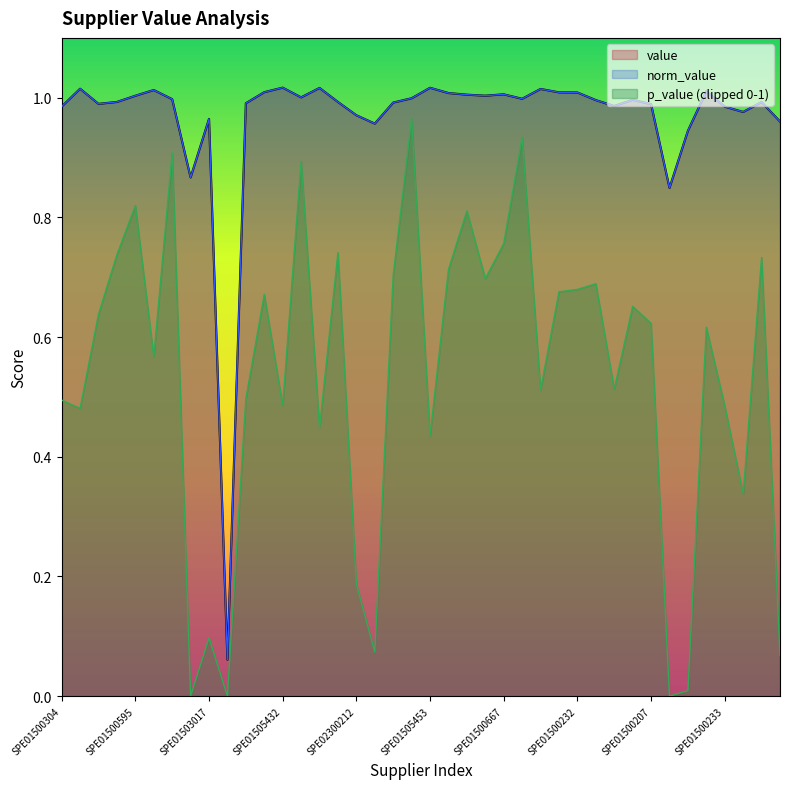

List the labels in order of p_value value, largest first.

SPE01500581, SPE01500666, SPE01500124, SPE01501145, SPE01500595, SPE01500614, SPE01500667, SPE01500145, SPE01500589, SPE01502248, SPE01500231, SPE01502001, SPE01500839, SPE01503648, SPE01500232, SPE01500604, SPE01500230, SPE01505396, SPE01500193, SPE01500207, SPE01500227, SPE01505376, SPE01500136, SPE01500588, SPE01500590, SPE01500304, SPE01505432, SPE01500233, SPE01500225, SPE01500597, SPE01505453, SPE01500517, SPE02300212, SPE01503017, SPE01500117, SPE00330064, SPE01505412, SPE01502010, SPE01500632, SPE01503610